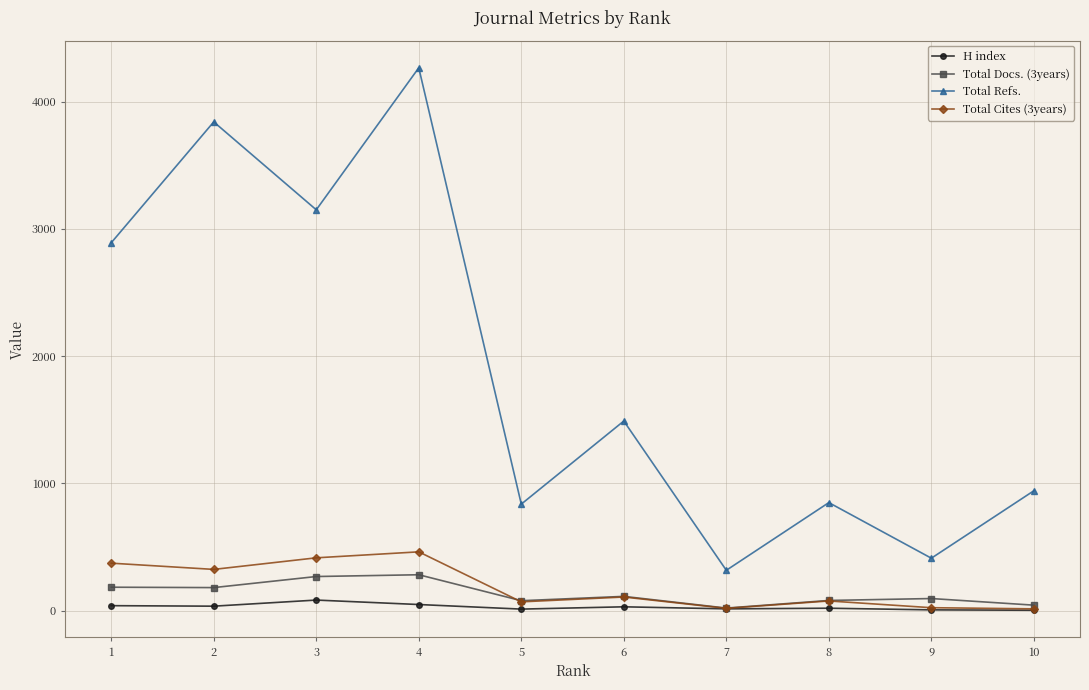

At which label does Total Refs. first exceed 1490?

1